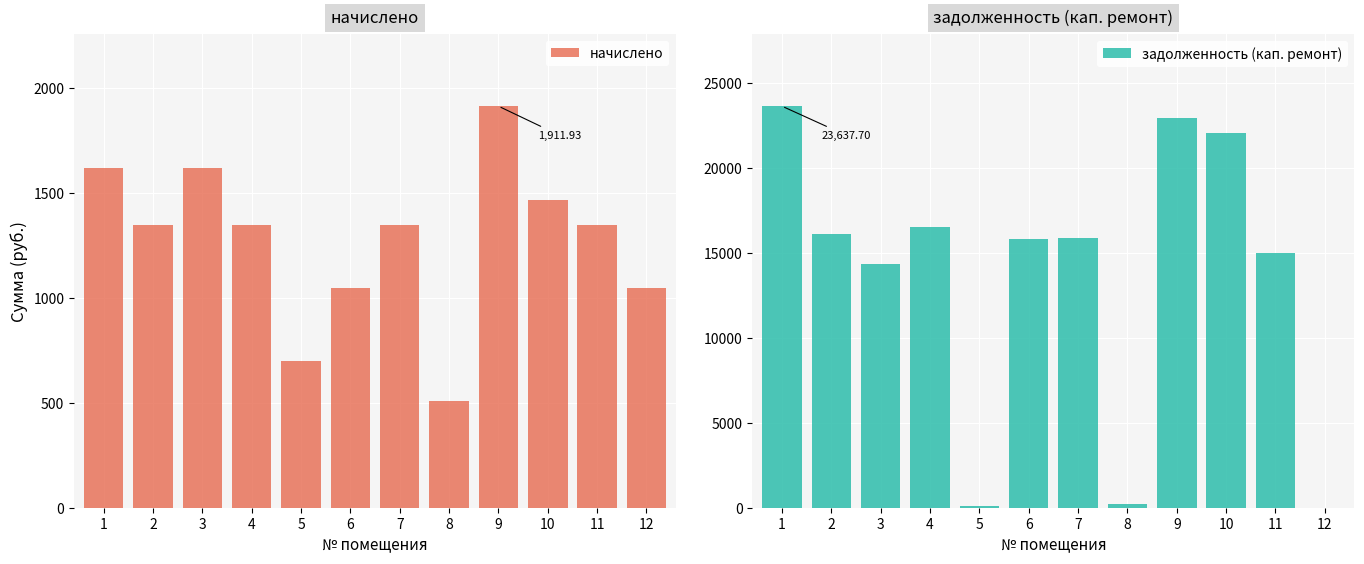

At which category does the chart reach its peak across all series?

1